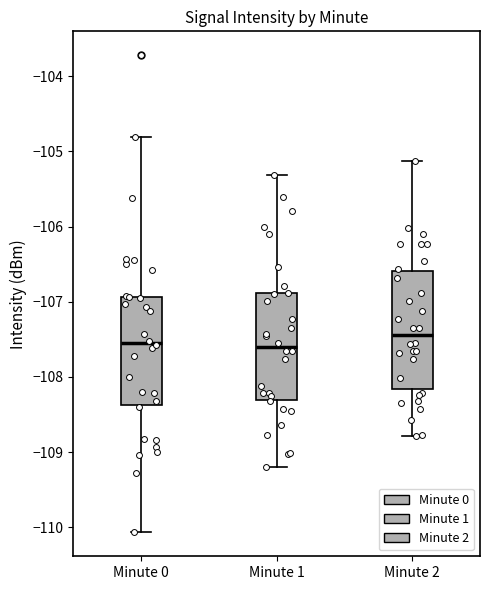

Comparing the boxes themselves (not the whiskers), which one is the tallest?

Minute 2